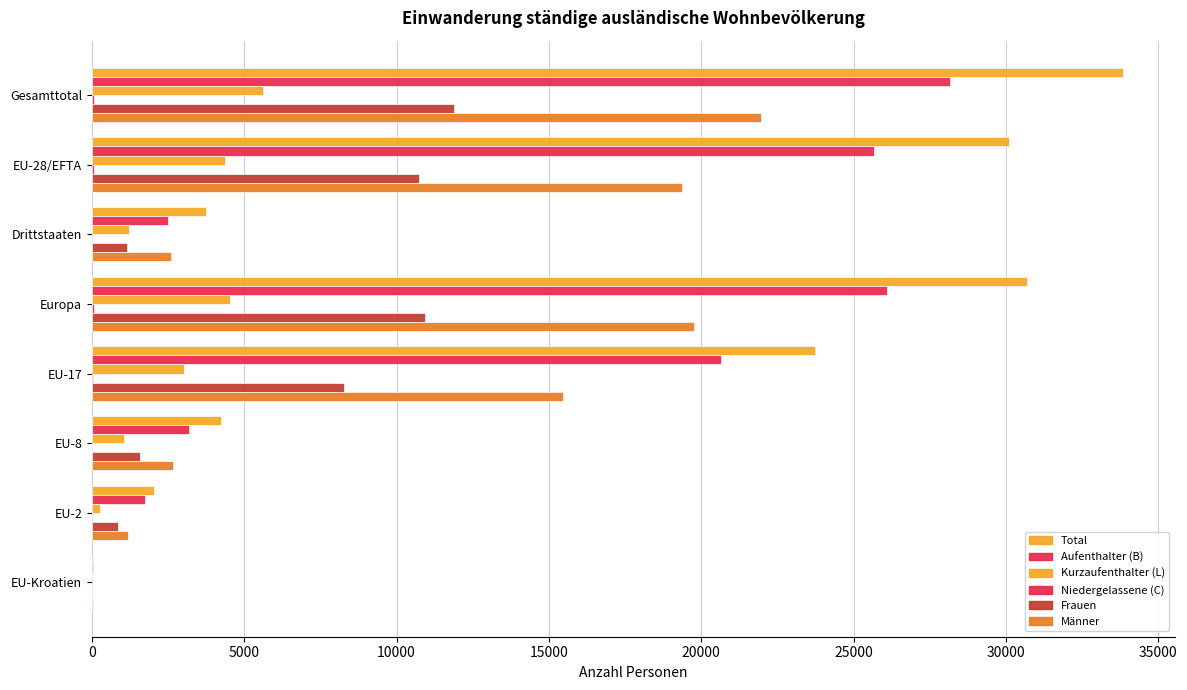

How many data points does each series have?

8